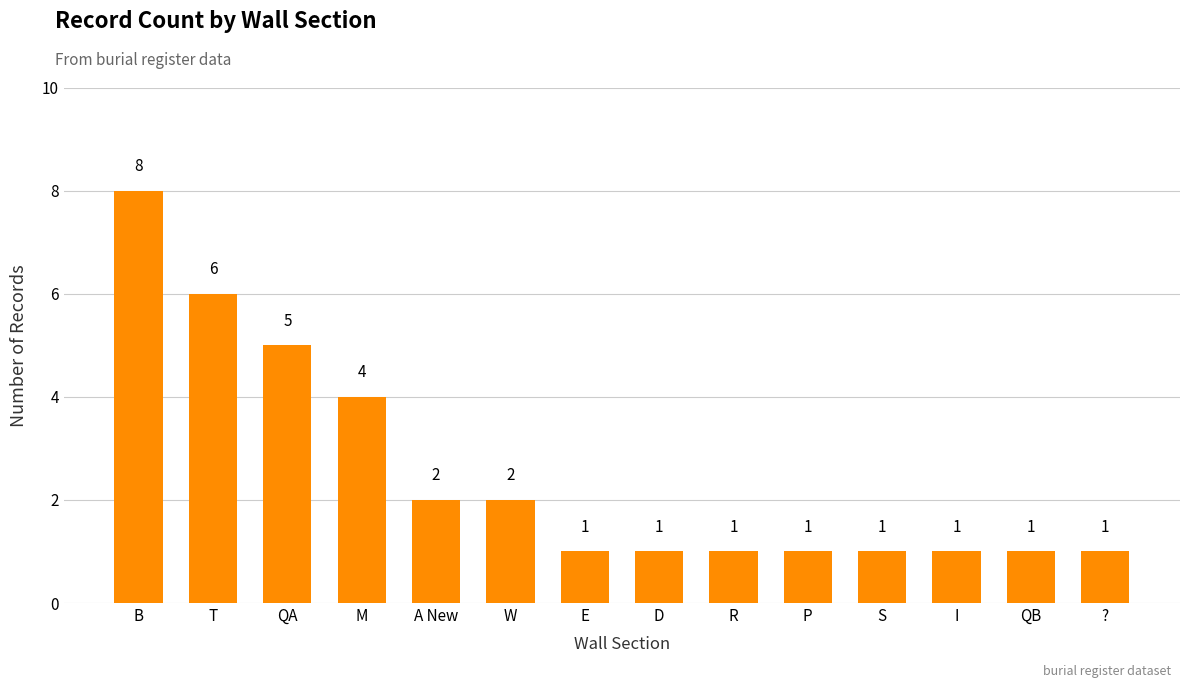

True or false: the data shows 1 at D.

True